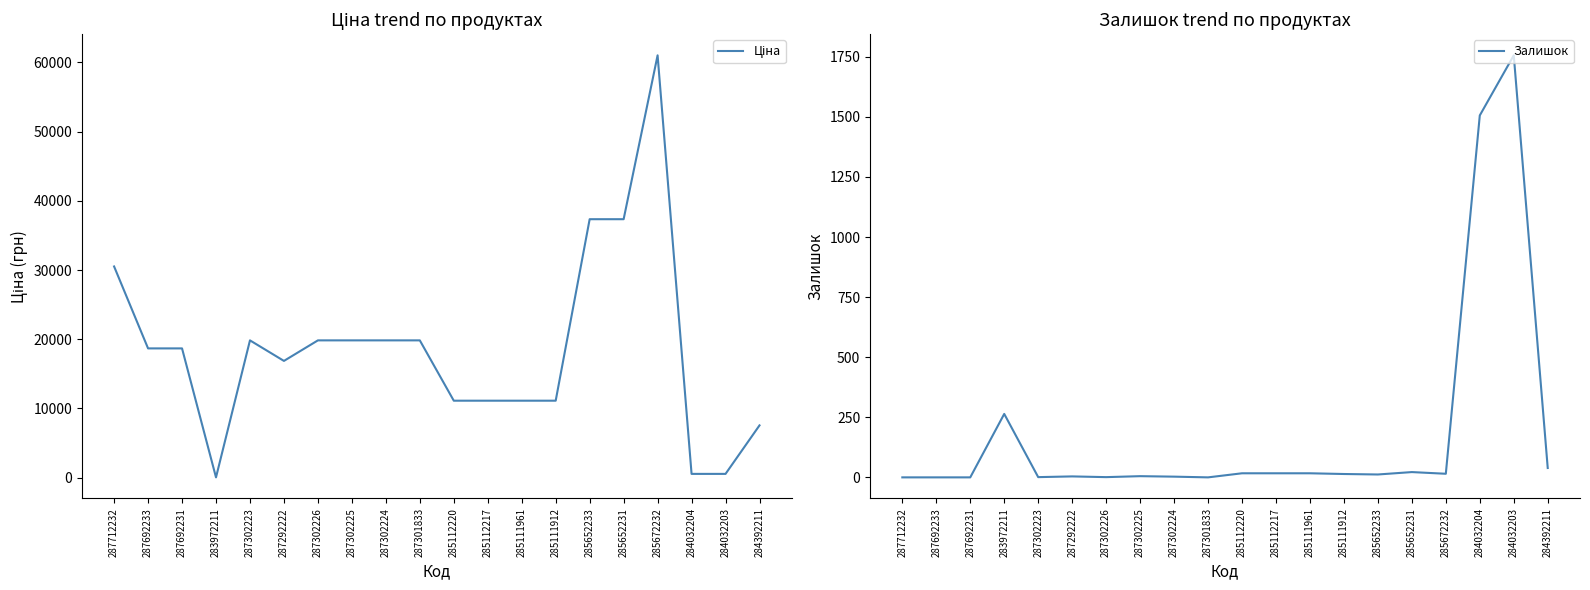

List the series in order of their overall mean, highest first.

Ціна, Залишок